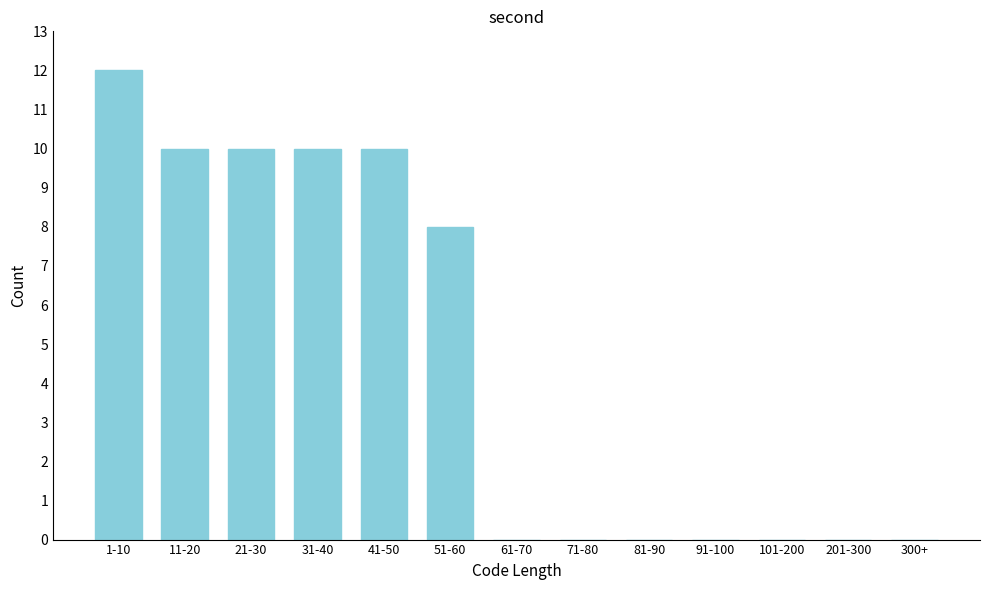

What is the sum of all values?

60